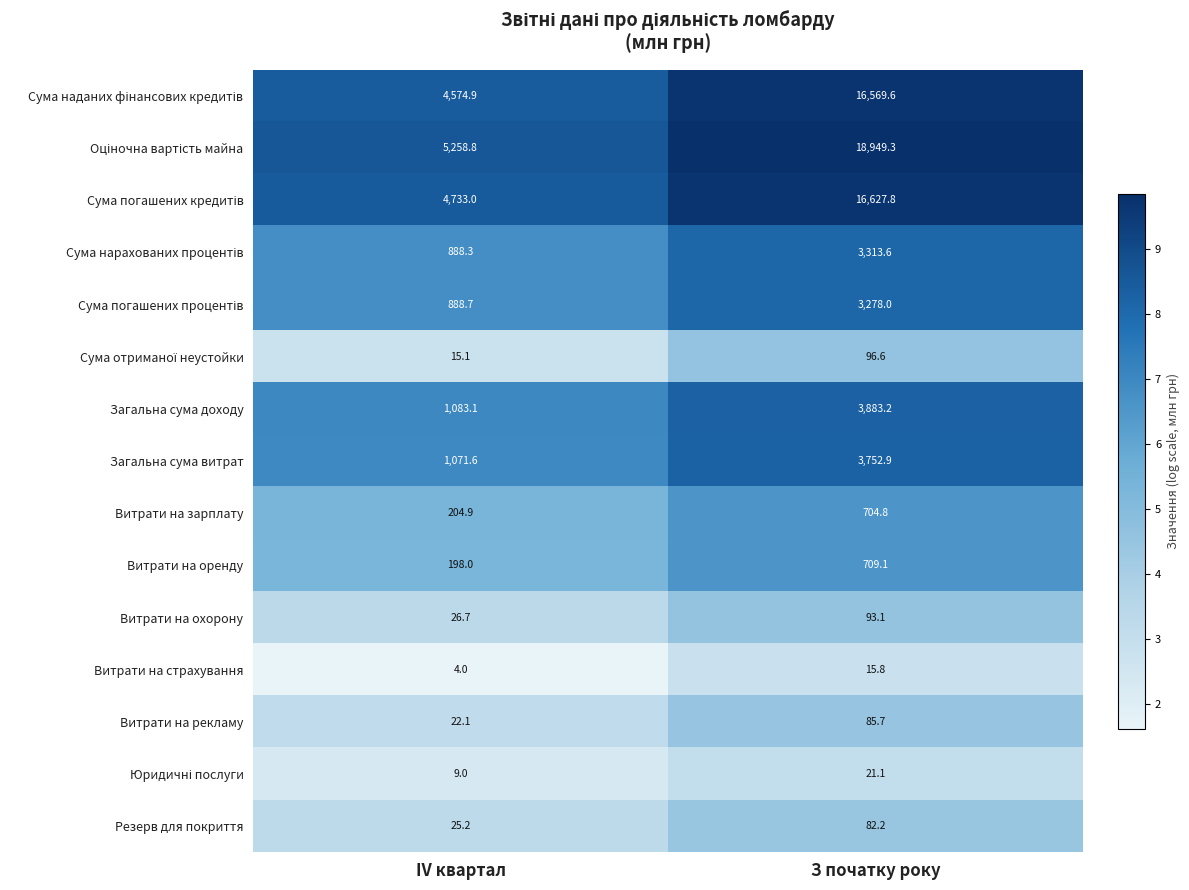

How many categories are shown in the chart?

2